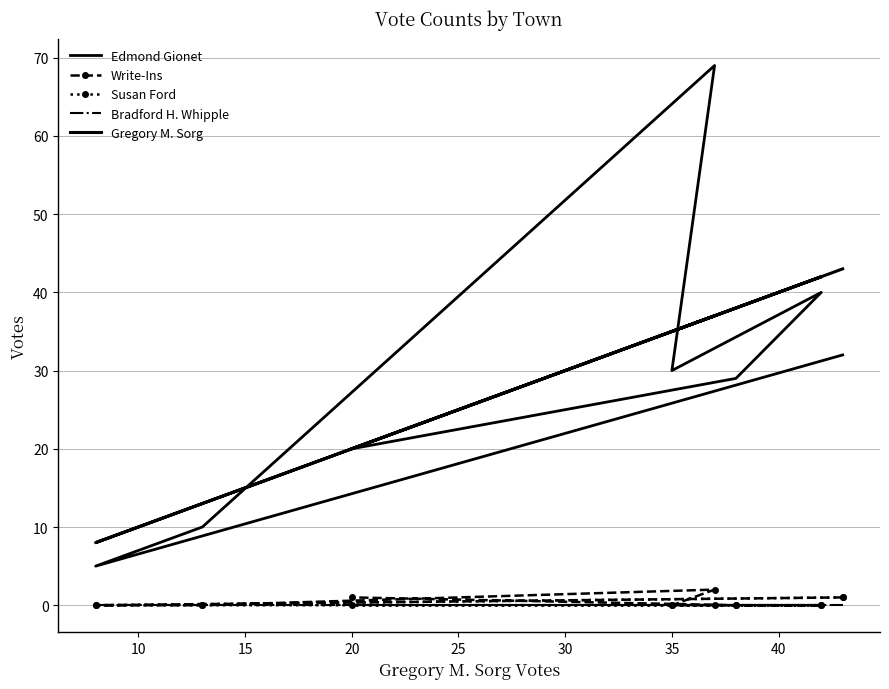

True or false: Susan Ford and Gregory M. Sorg cross at least once.

False